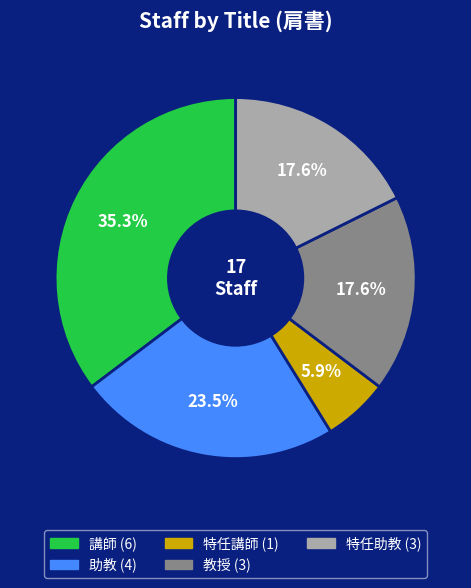

Is there any slice that represents more than half of the pie?

No